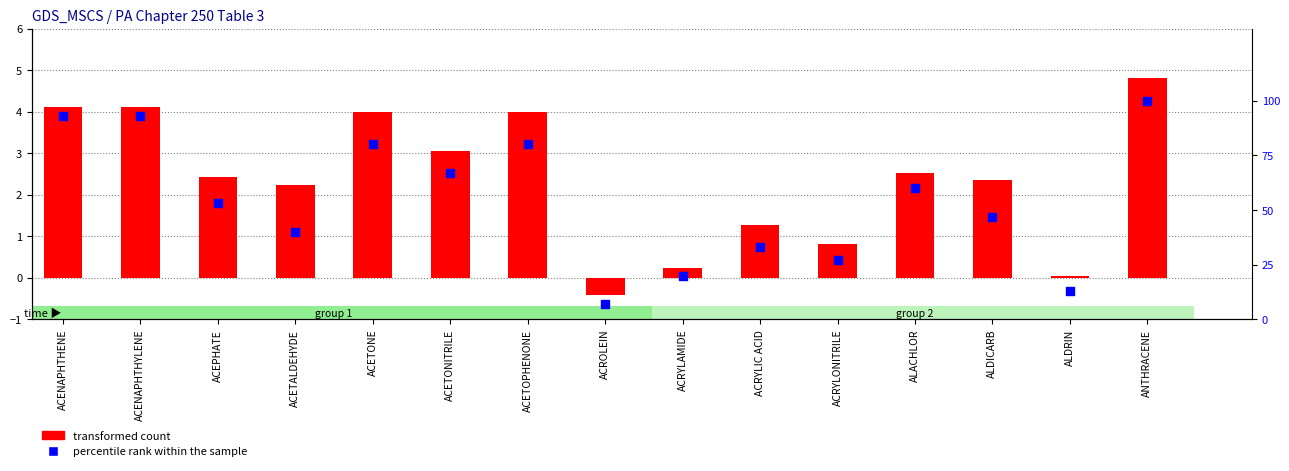

Which series reaches the minimum Y coordinate?

transformed count